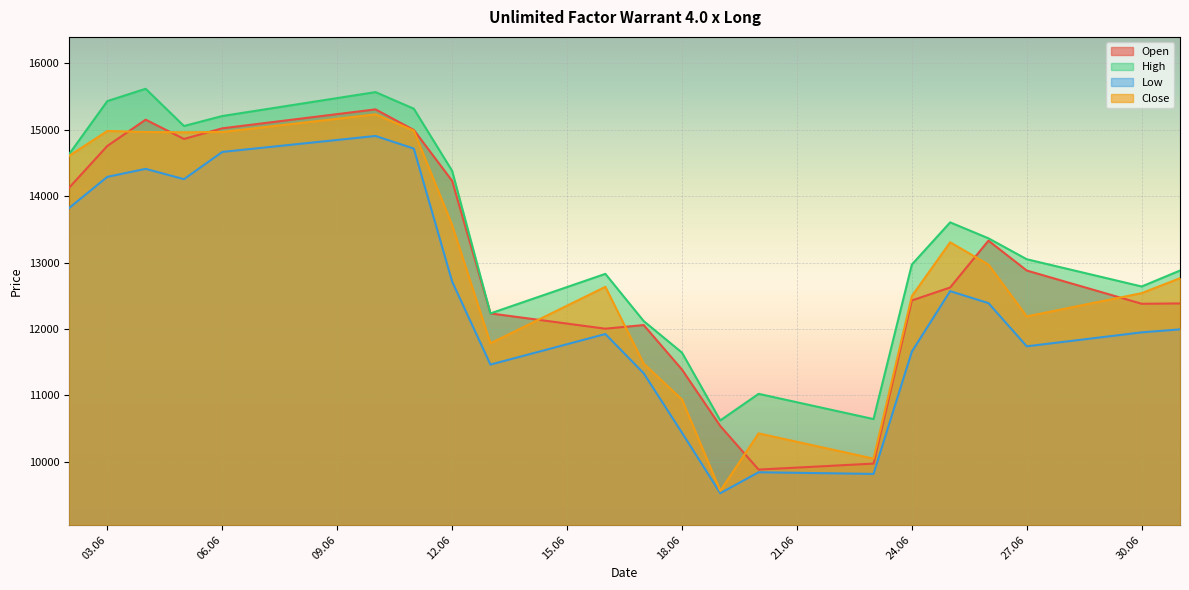

Which series has the largest range (max minus min)?

Close